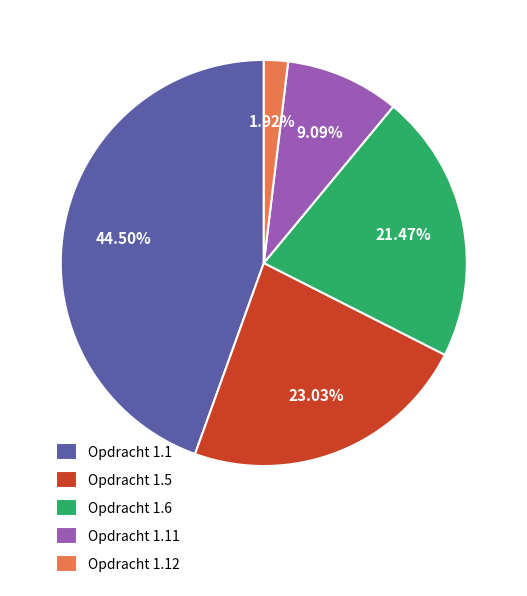

To the nearest percent, what is the difference between the Opdracht 1.1 and Opdracht 1.5 slice percentages?

21%